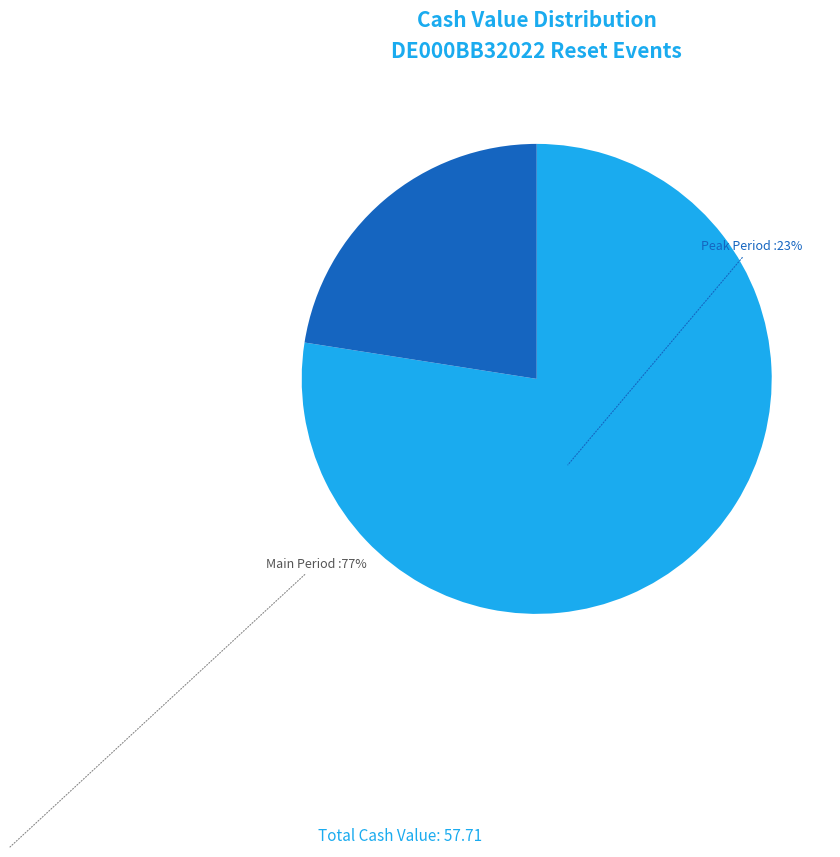

Does any single category account for the majority?

Yes